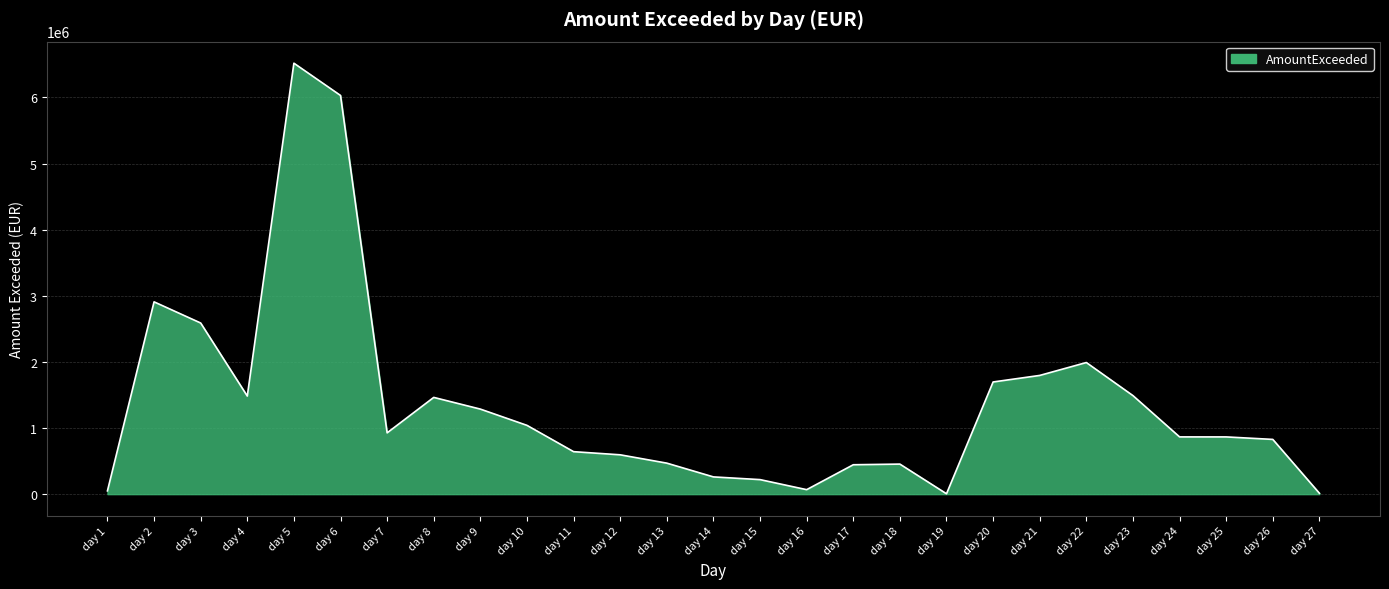

What is the ratio of the value at day 4 to the value at day 23?

1.0